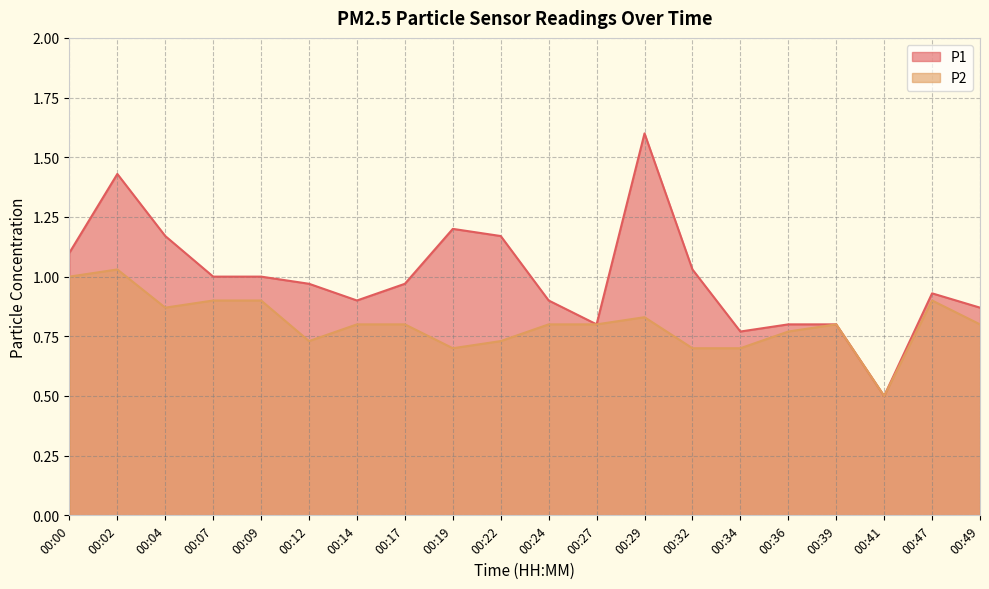

True or false: P1 and P2 cross at least once.

False